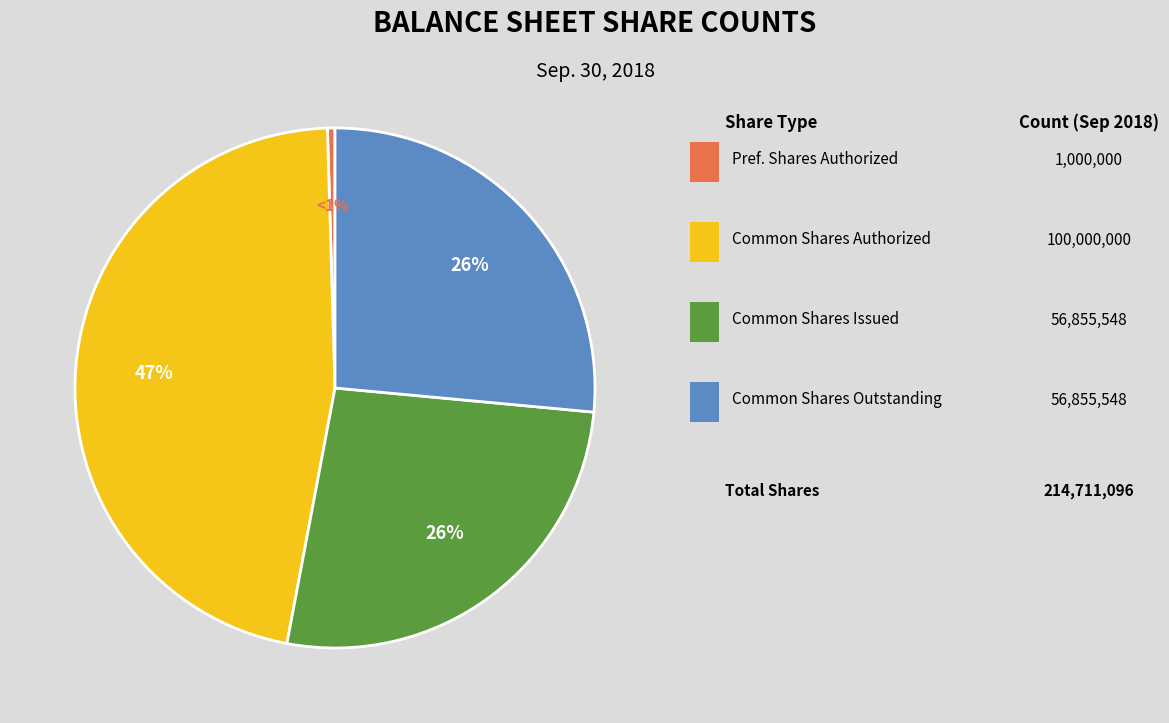

Count the number of slices in the pie.

6